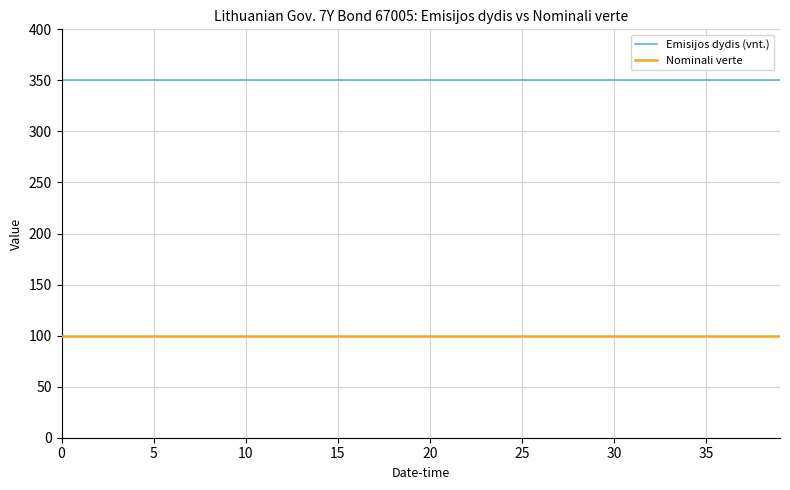

At how many categories does at least one series exceed 147?

40